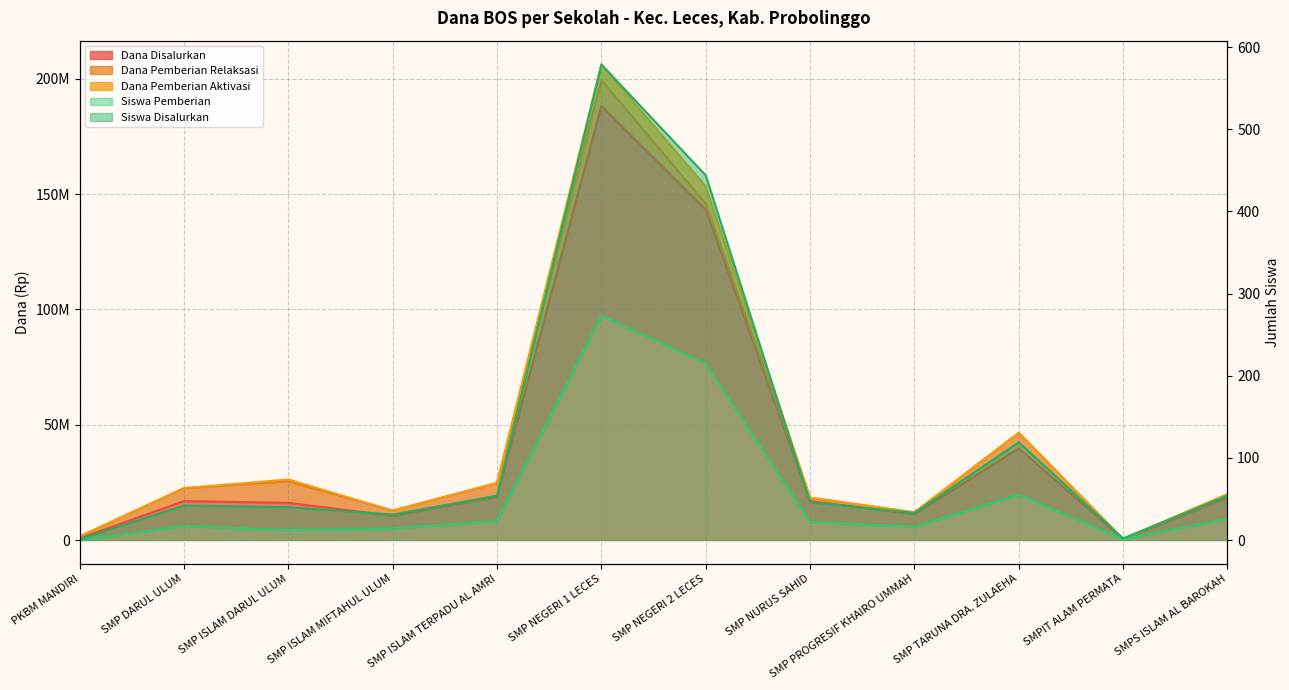

Between SMP NEGERI 1 LECES and SMPIT ALAM PERMATA, which is larger?

SMP NEGERI 1 LECES